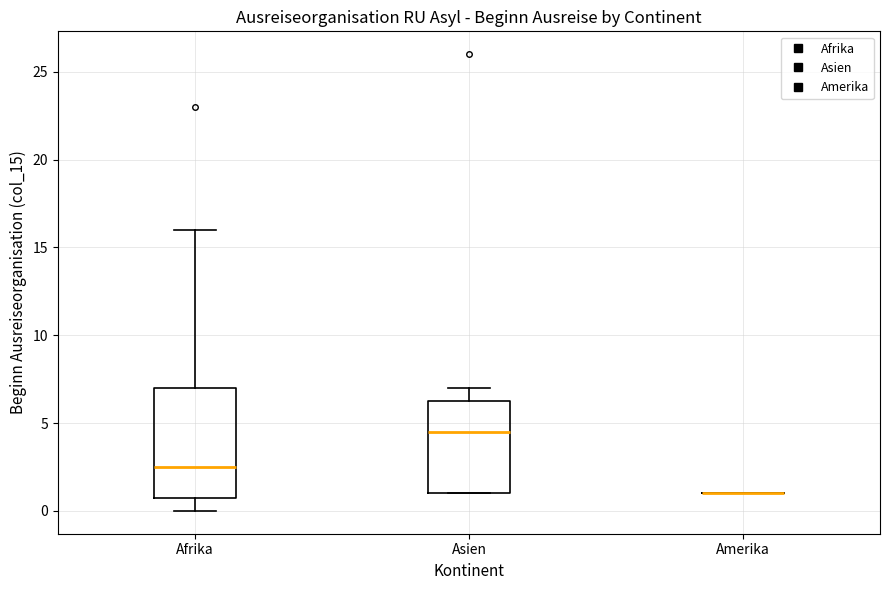

Where is the upper edge of the box for Afrika on the y-axis? The values are not printed on the chart, so give them approximately, as read against the axis.

7.0